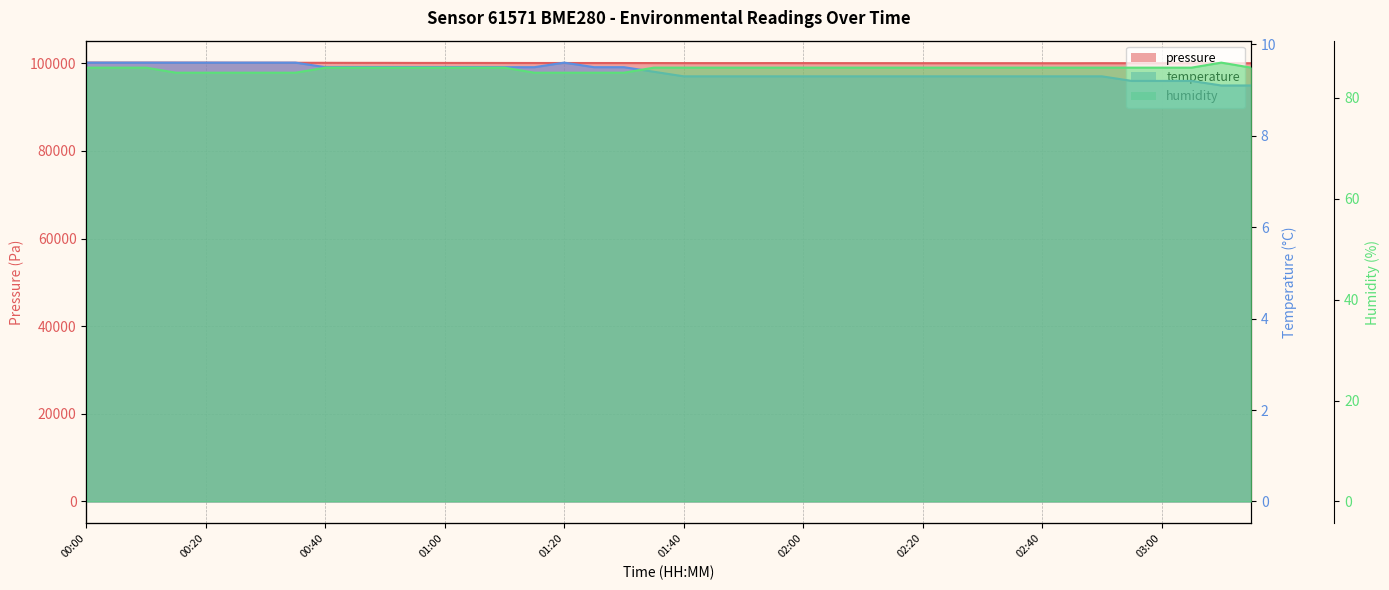

What is the minimum value for humidity?

85.0